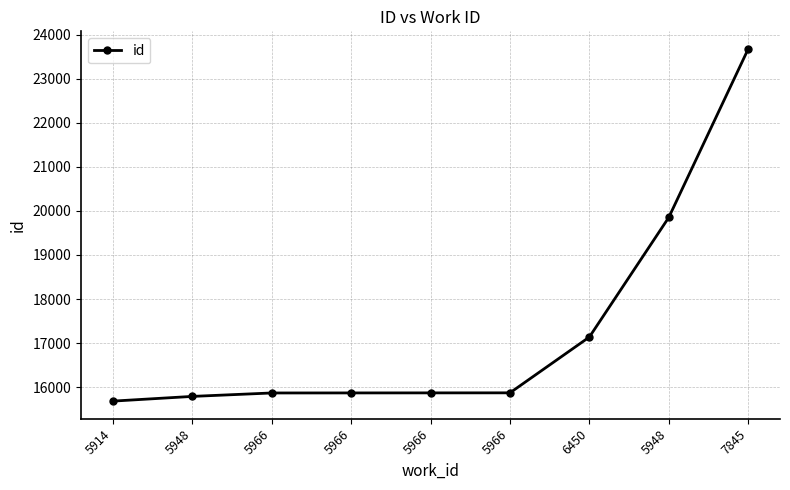

What is the label of the 2nd point from the right?

5948